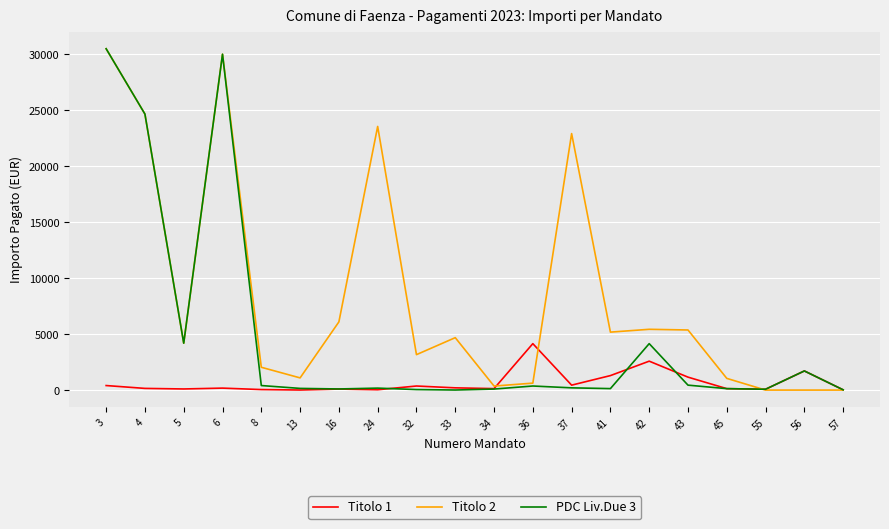

At which category is the sum across all series the highest?

3